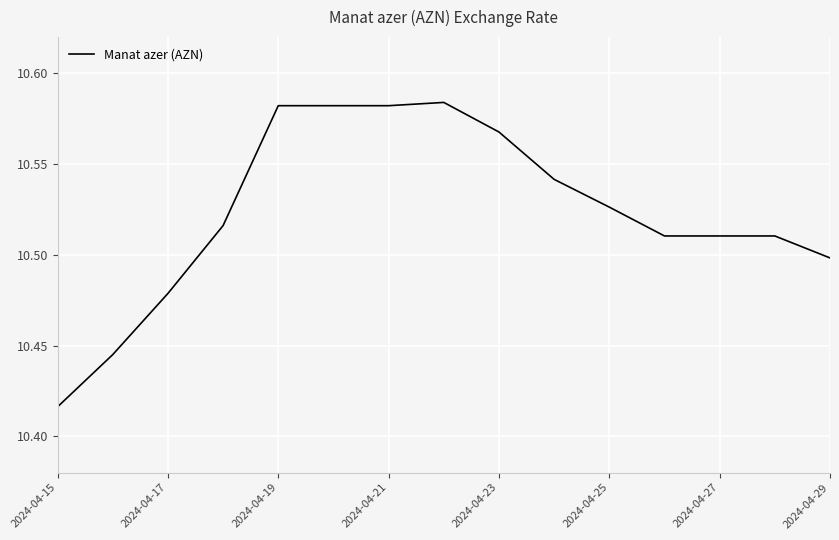

Does the chart have visible grid lines?

Yes